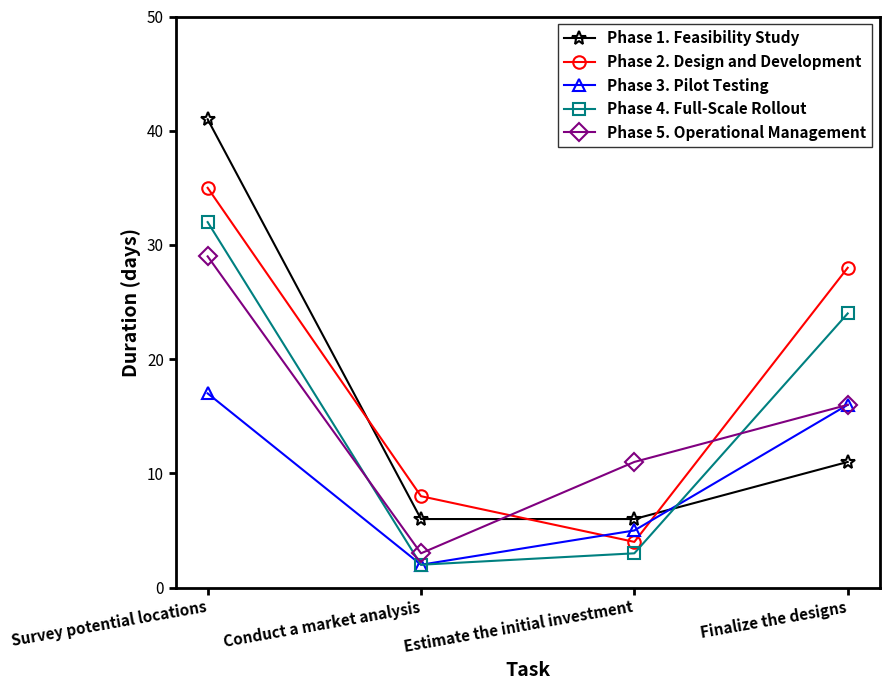

True or false: Phase 1. Feasibility Study has more than 1 interior local peaks.

False